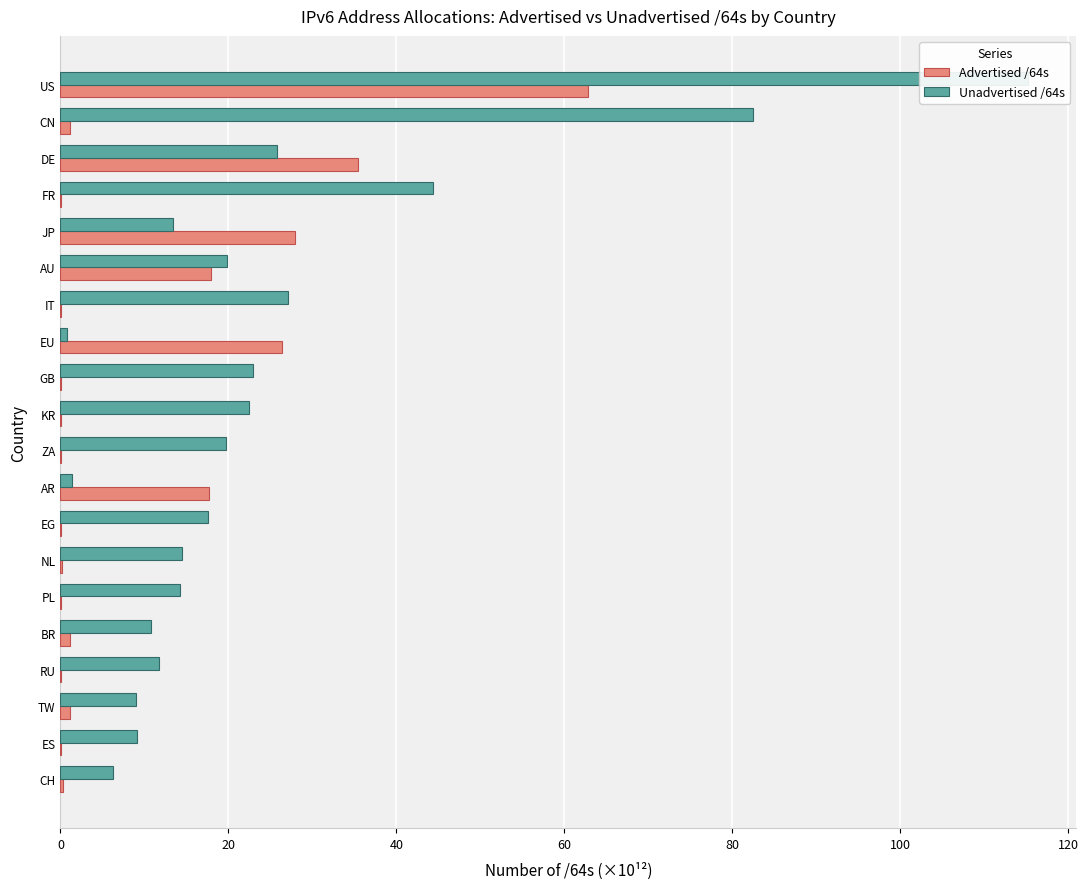

What is the value of the Unadvertised /64s bar at the 2nd from the left?

82.5